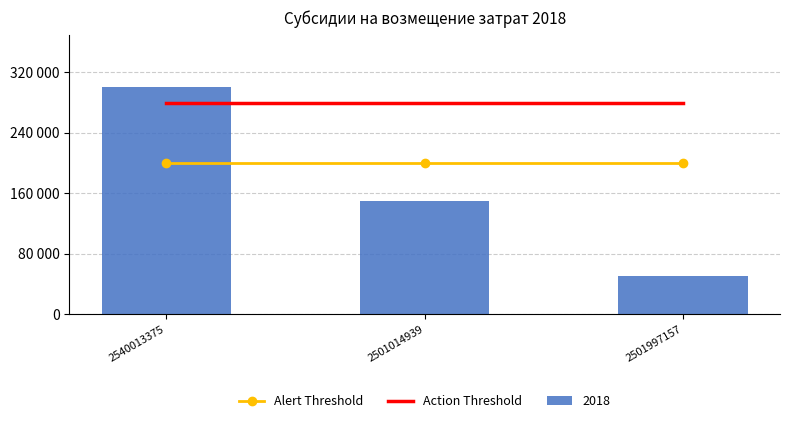

Is it true that Alert Threshold equals 330858 at 2501014939?

False